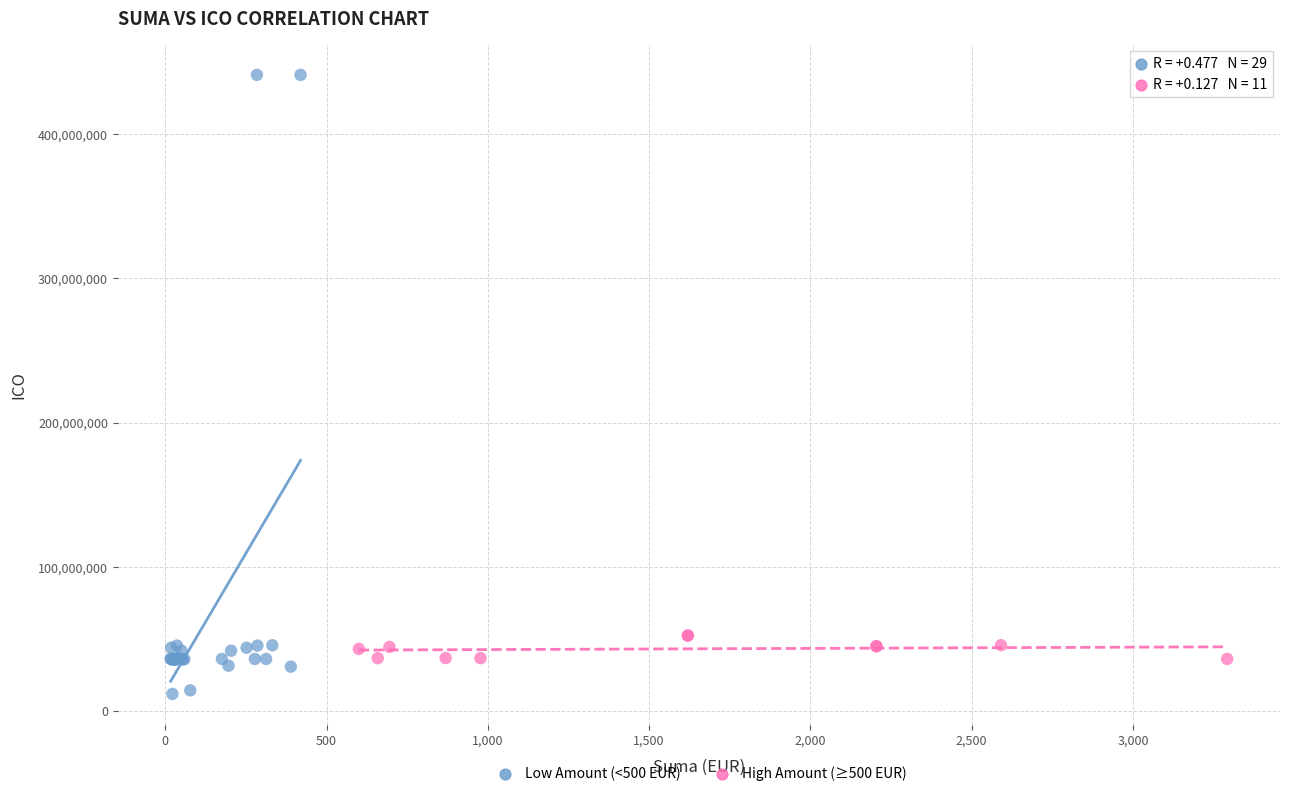

Which series contains the lowest Y value?

Low Amount (<500 EUR)